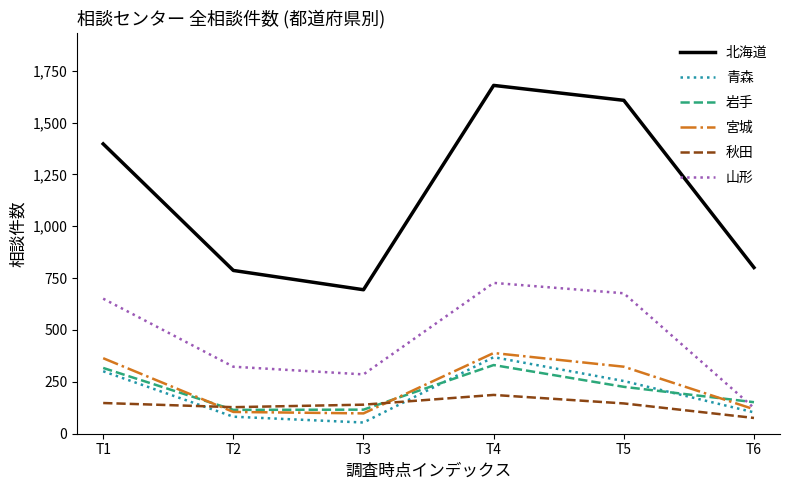

Which category has the lowest value in the 青森 series?

T3